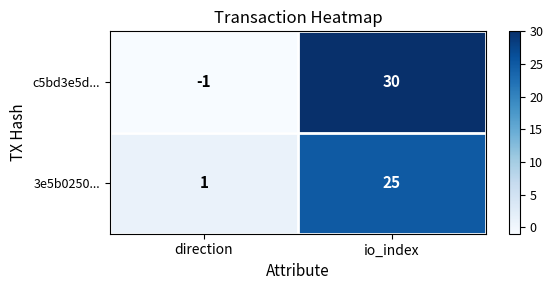

The value of c5bd3e5d... at io_index is 43. True or false?

False